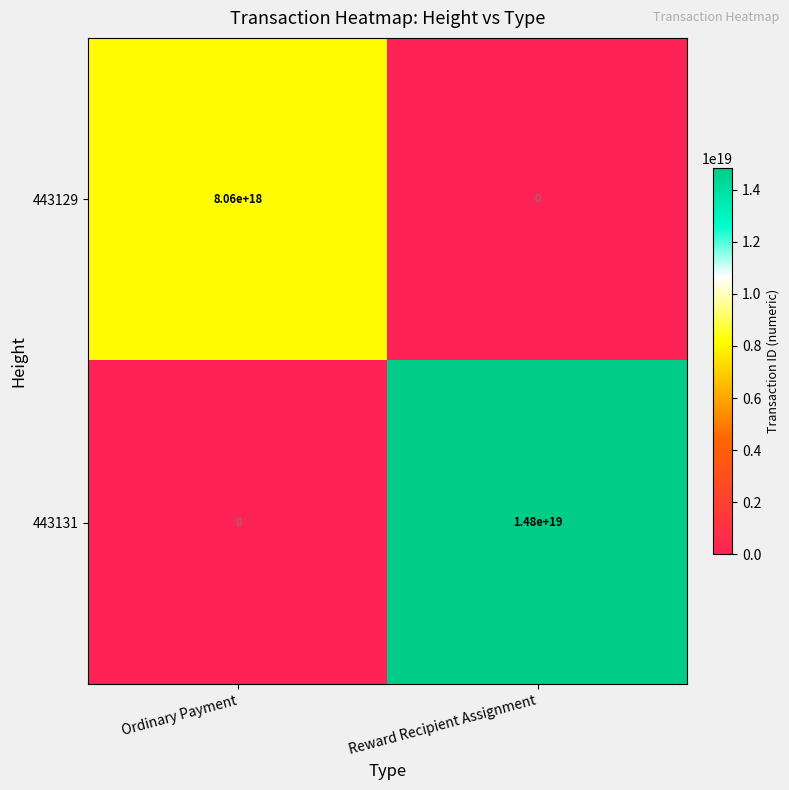

At which label does 443131 reach its peak?

Reward Recipient Assignment